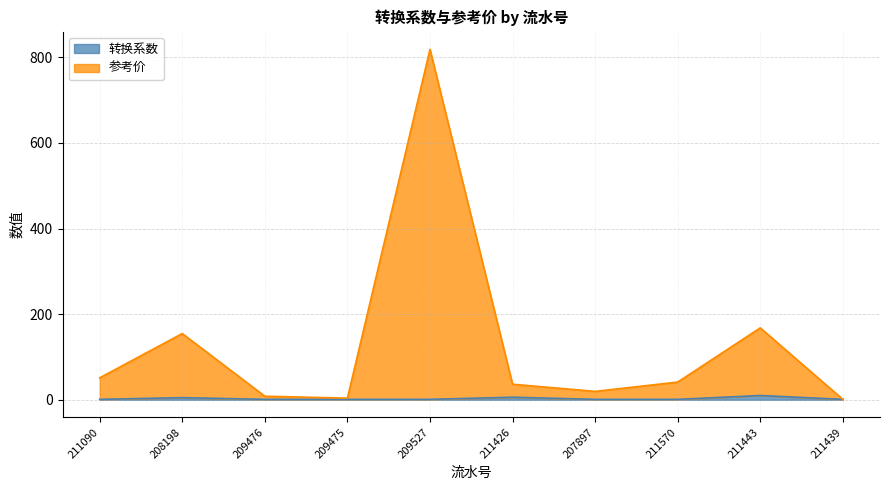

True or false: 转换系数 and 参考价 intersect in this chart.

False